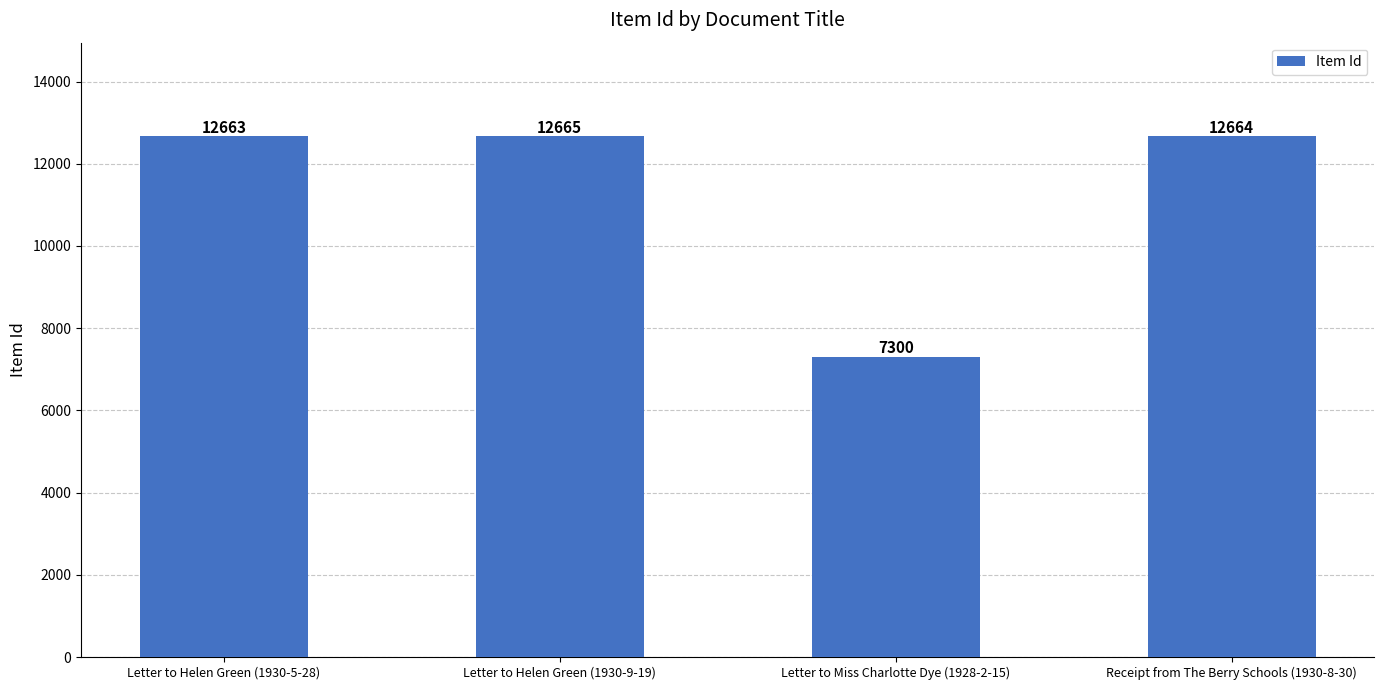

Are the bars grouped side by side (vs. stacked)?

No